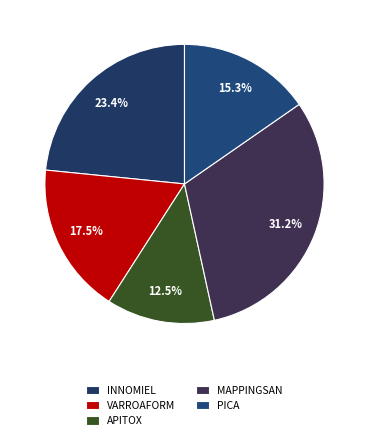

To the nearest percent, what is the combined percentage of APITOX and VARROAFORM?

30%